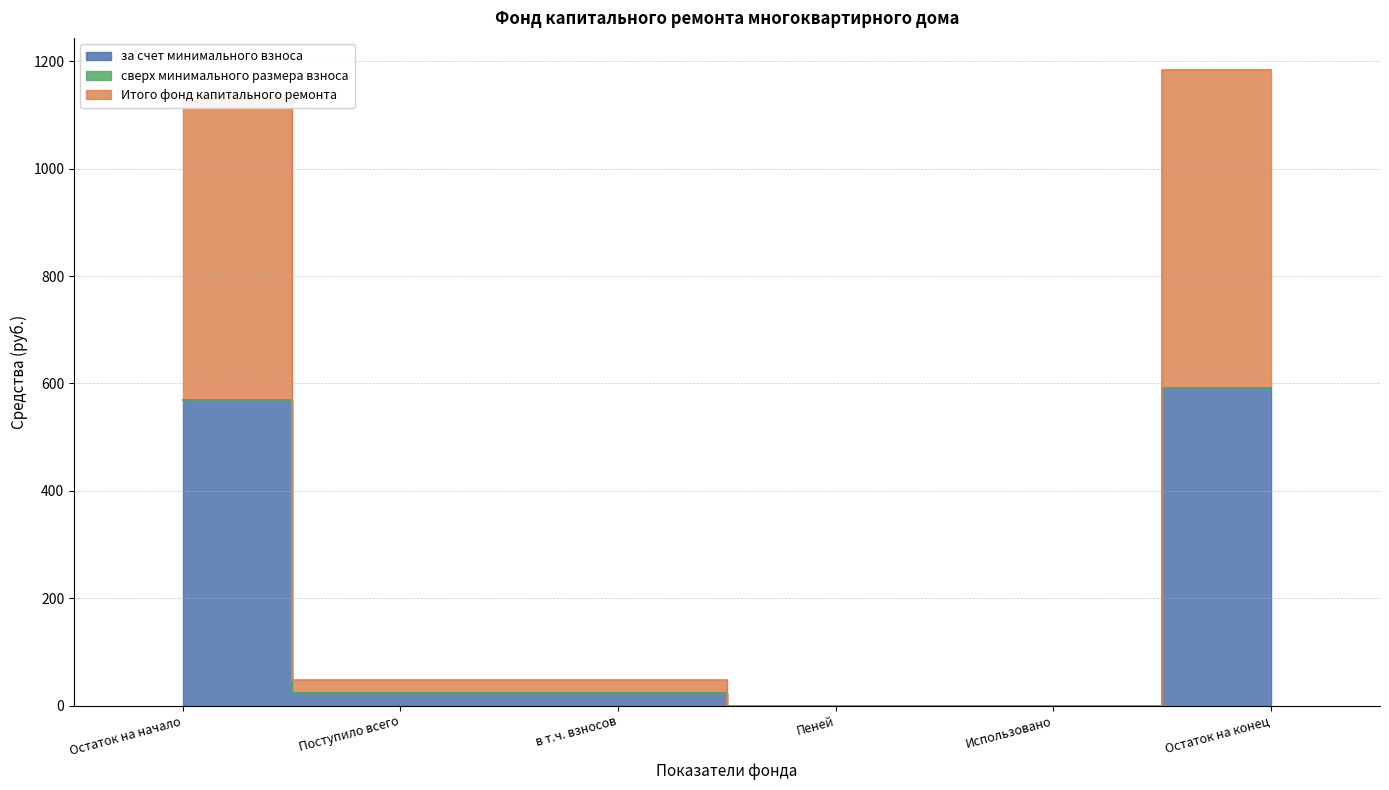

Does the chart have visible grid lines?

Yes